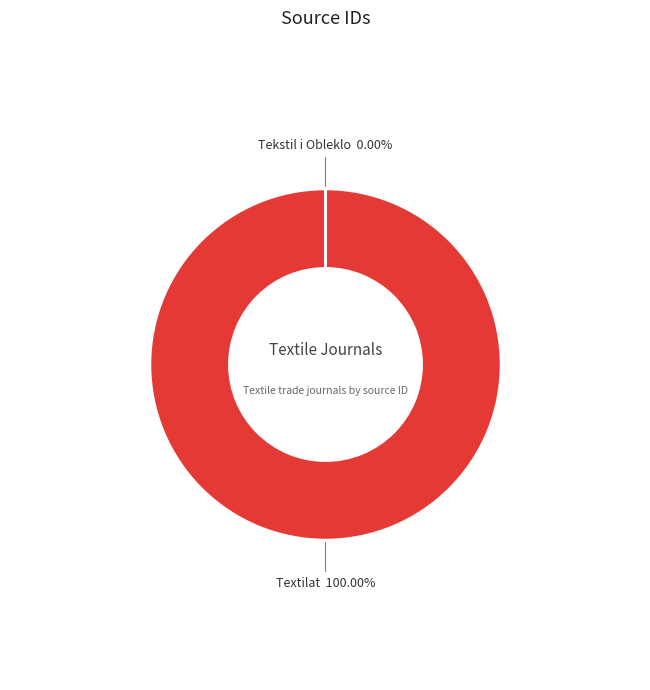

To the nearest percent, what is the difference between the largest and smallest slice percentages?

100%